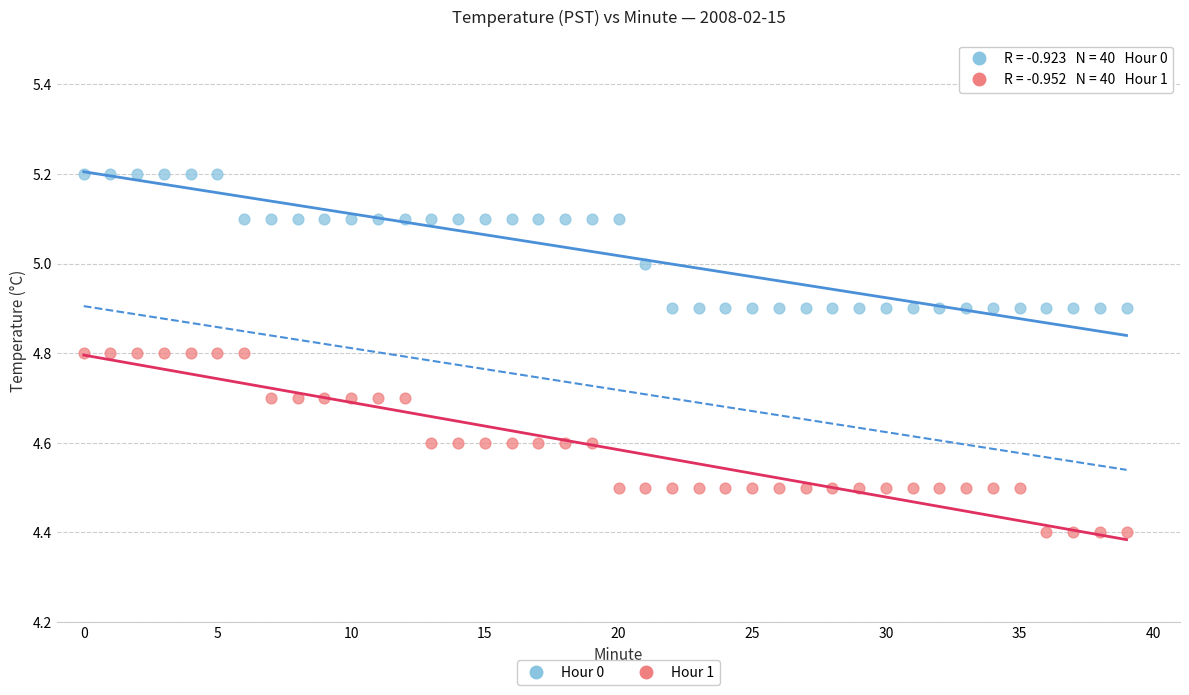

Which series contains the lowest Y value?

Hour 1